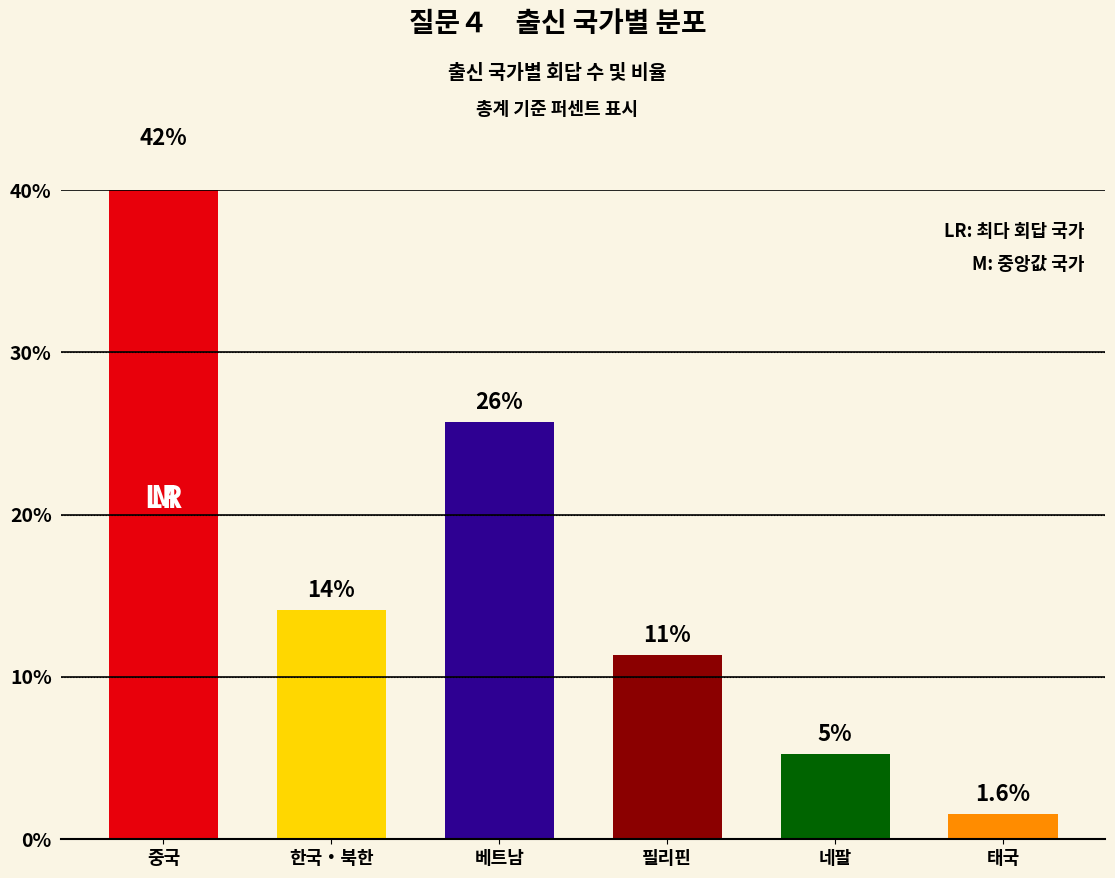

Reading left to right, what are all the values shown in this chart?

중국=42.0	한국・북한=14.1	베트남=25.7	필리핀=11.4	네팔=5.2	태국=1.6